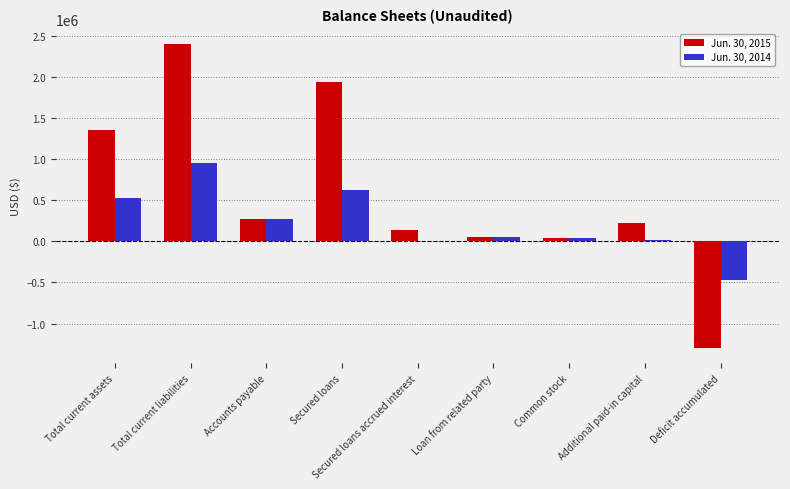

The value of Jun. 30, 2014 at Total current assets is 525456. True or false?

True